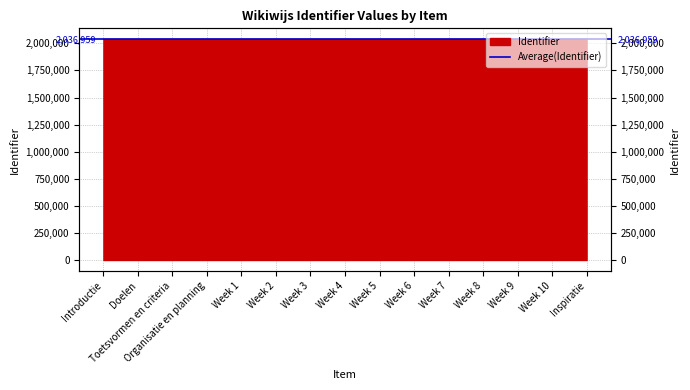

What is the maximum value shown in the chart?

2036971